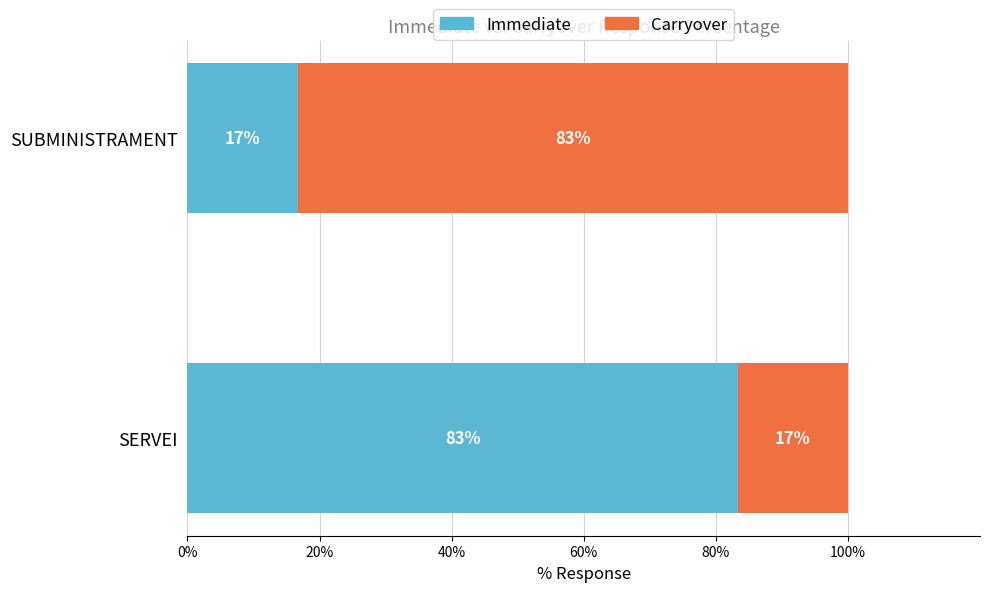

List the labels in order of Immediate value, largest first.

SERVEI, SUBMINISTRAMENT